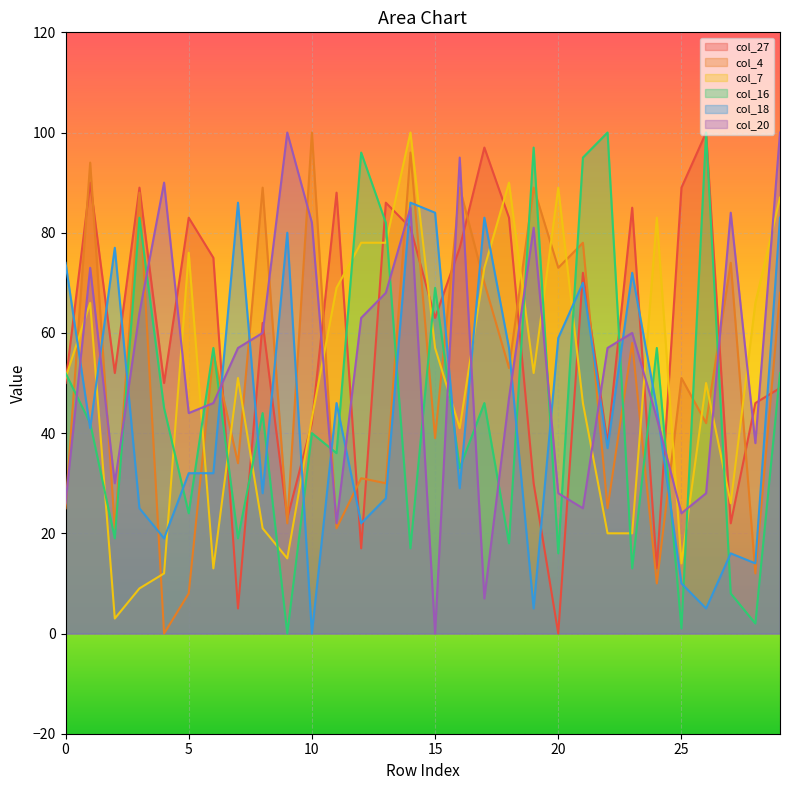

Reading left to right, what are all the values shown in this chart?

col_27: 50	90	52	89	50	83	75	5	62	23	42	88	17	86	81	63	77	97	83	30	0	72	38	85	13	89	100	22	46	49
col_4: 25	94	21	88	0	8	56	34	89	22	100	21	31	30	96	39	89	70	53	89	73	78	25	58	10	51	42	74	12	68
col_7: 51	66	3	9	12	76	13	51	21	15	43	69	78	78	100	57	41	73	90	52	89	46	20	20	83	14	50	26	66	87
col_16: 52	42	19	83	45	24	57	19	44	0	40	36	96	82	17	69	33	46	18	97	16	95	100	13	57	1	100	8	2	52
col_18: 74	41	77	25	19	32	32	86	28	80	0	46	22	27	86	84	29	83	57	5	59	70	37	72	45	10	5	16	14	83
col_20: 26	73	30	64	90	44	46	57	60	100	82	22	63	68	85	0	95	7	47	81	28	25	57	60	43	24	28	84	38	100